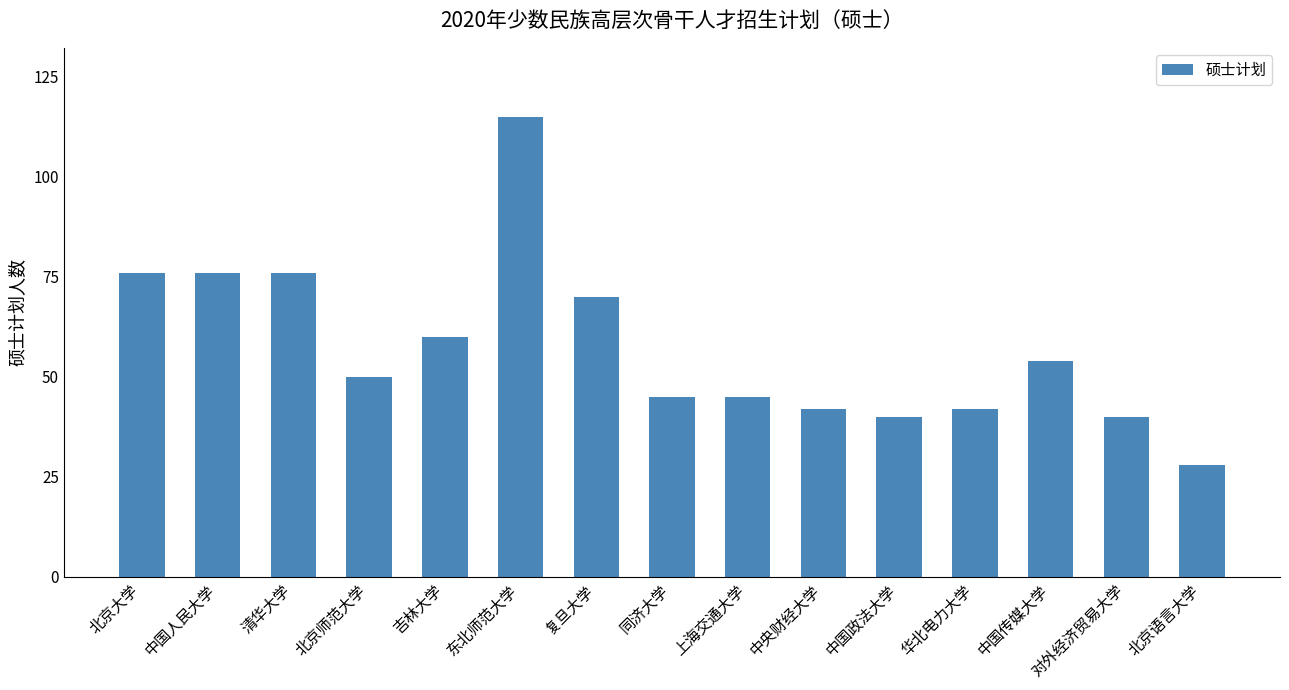

Between 北京大学 and 华北电力大学, which is larger?

北京大学